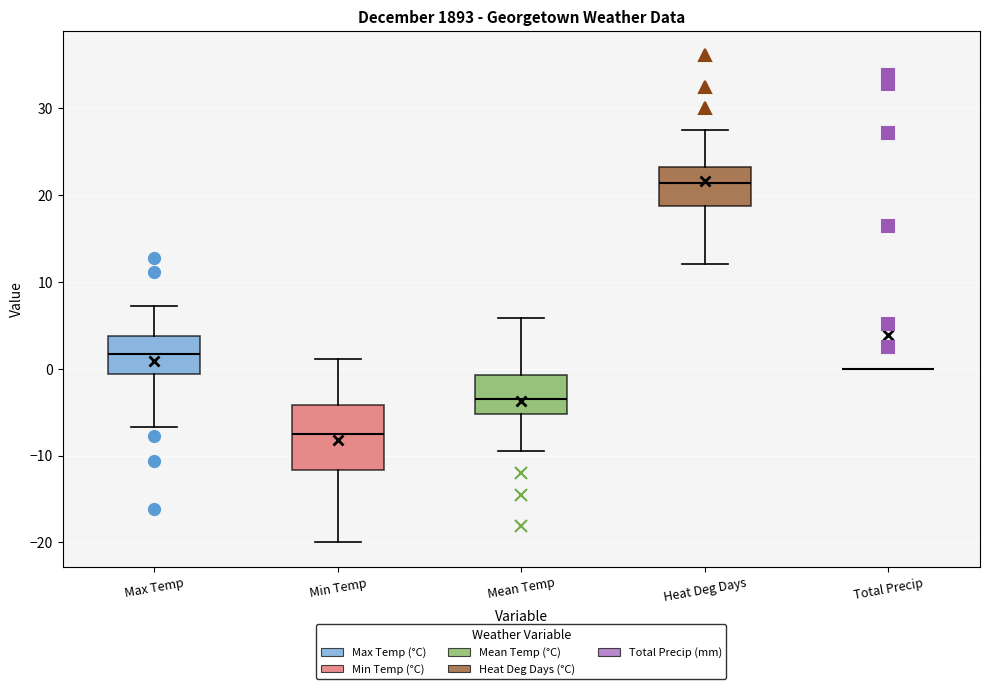

Reading left to right, transcribe this box plot: for each box, give where its median line is, the range the box spans, and where its two whiskers end, as read against the y-axis. The values are not printed on the chart, so give them approximately, as read against the axis.

Max Temp: median 2, box -1 to 4, whiskers -7 to 7
Min Temp: median -7, box -12 to -4, whiskers -20 to 1
Mean Temp: median -3, box -5 to -1, whiskers -9 to 6
Heat Deg Days: median 21, box 19 to 23, whiskers 12 to 28
Total Precip: box collapsed to a line at 0, whiskers 0 to 0